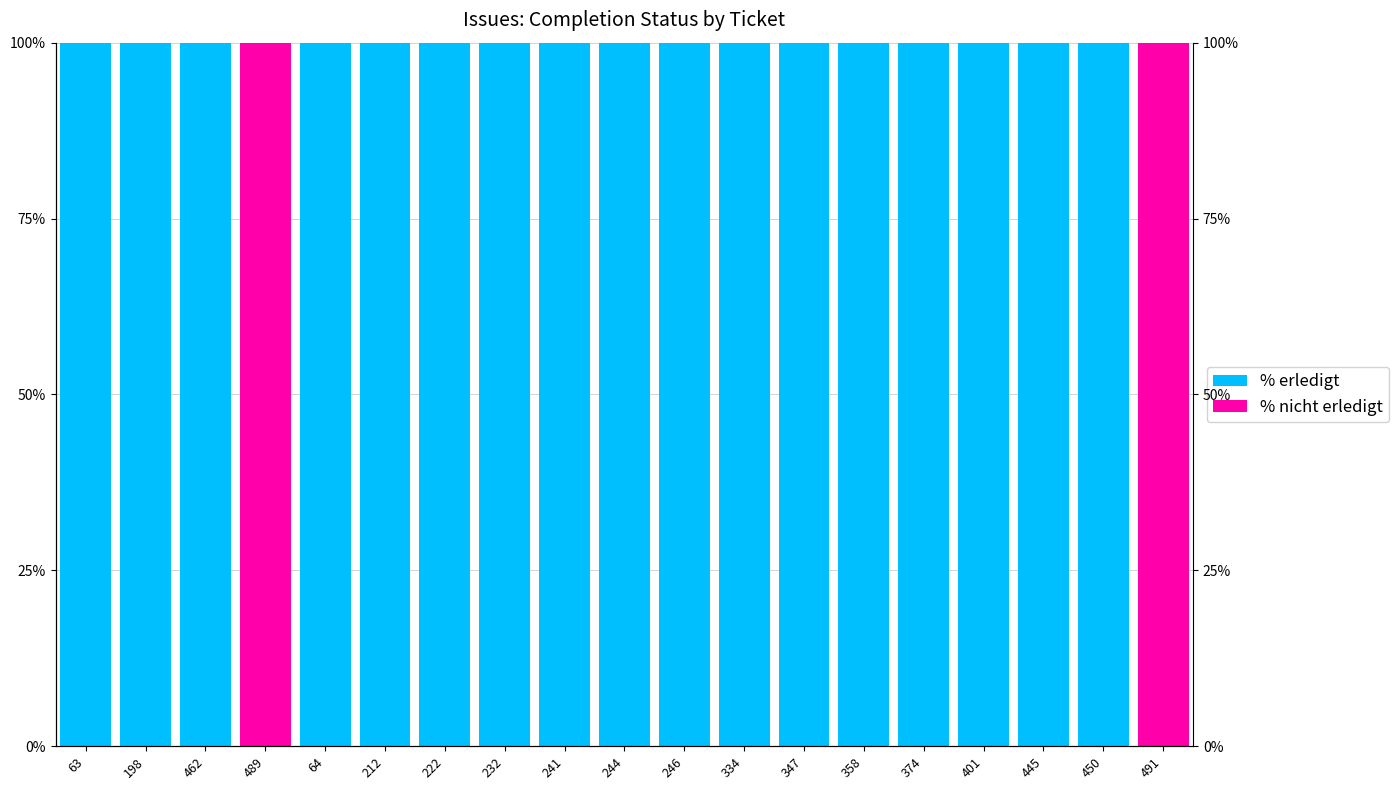

List the series in order of their peak value, highest first.

% erledigt, % nicht erledigt